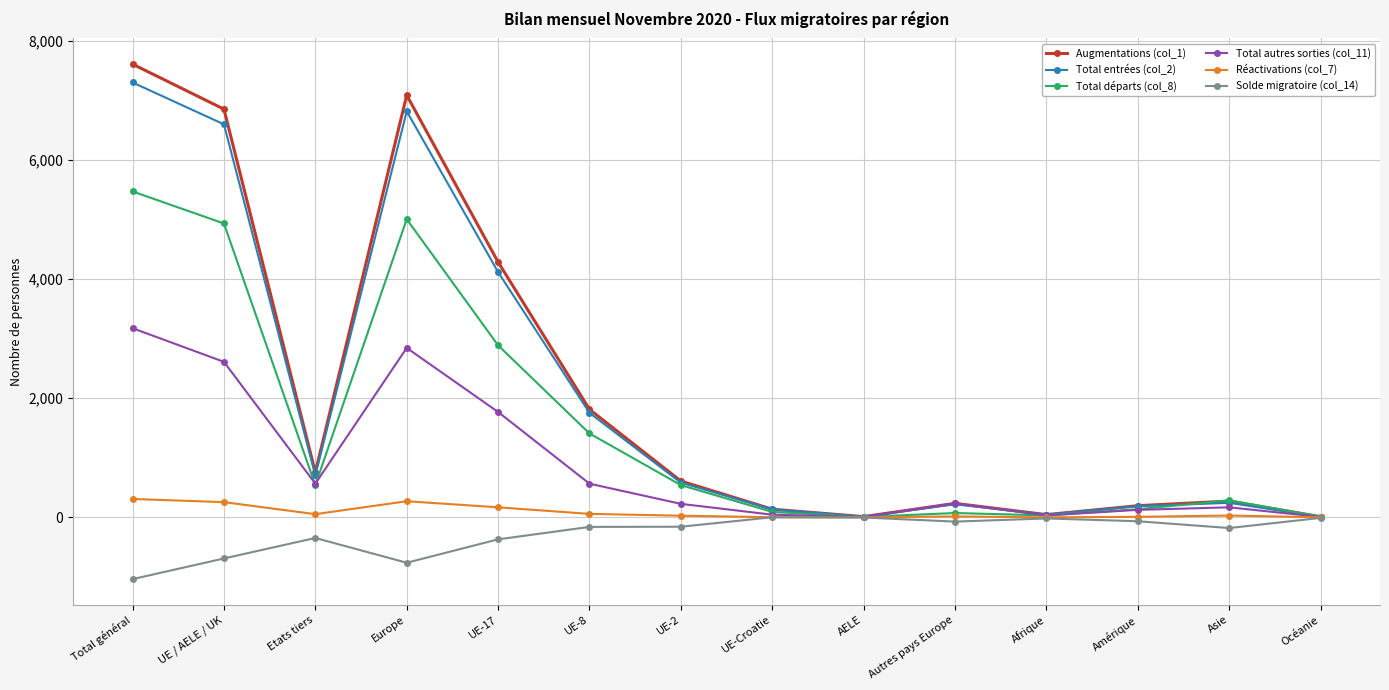

At which category does Total entrées (col_2) reach its first local peak?

Europe